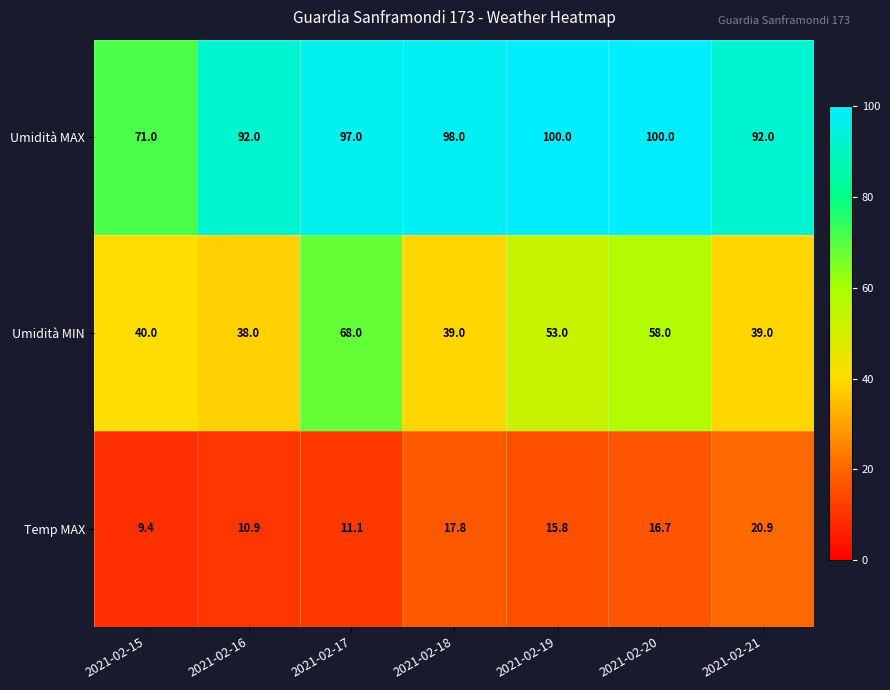

Is it true that Umidità MAX equals 147.6 at 2021-02-18?

False